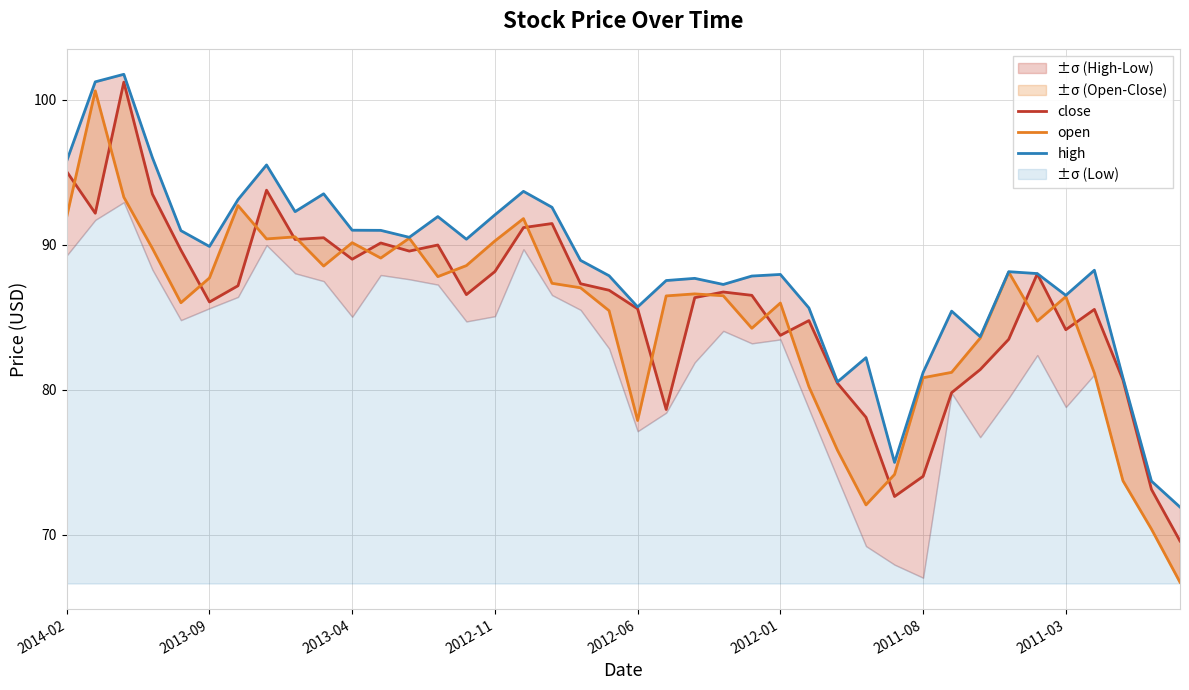

In high, how many points are higher than both neighbors (excluding endpoints)?

11